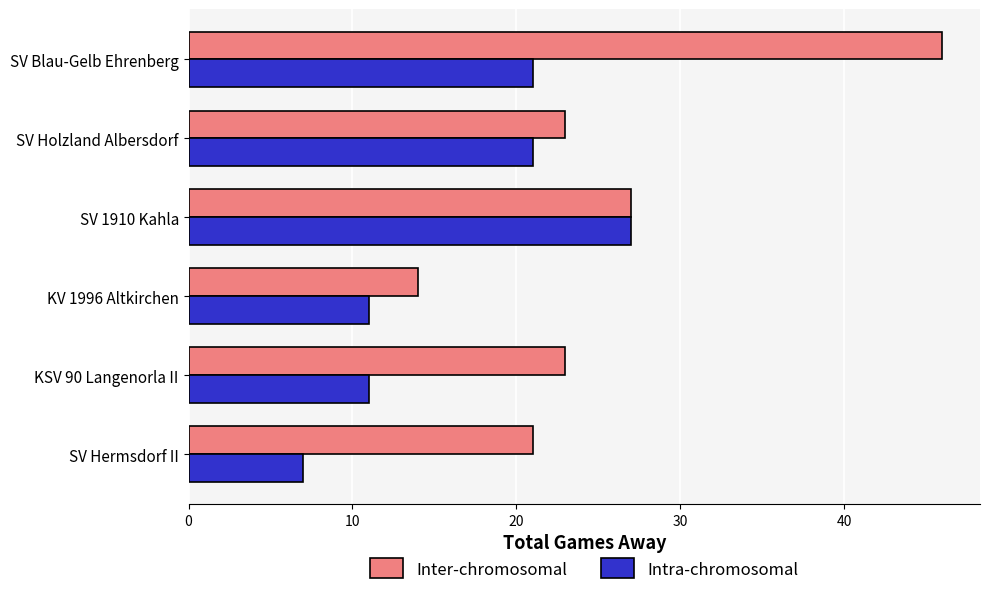

At SV Holzland Albersdorf, list the series in order from smallest to largest.

Intra-chromosomal, Inter-chromosomal